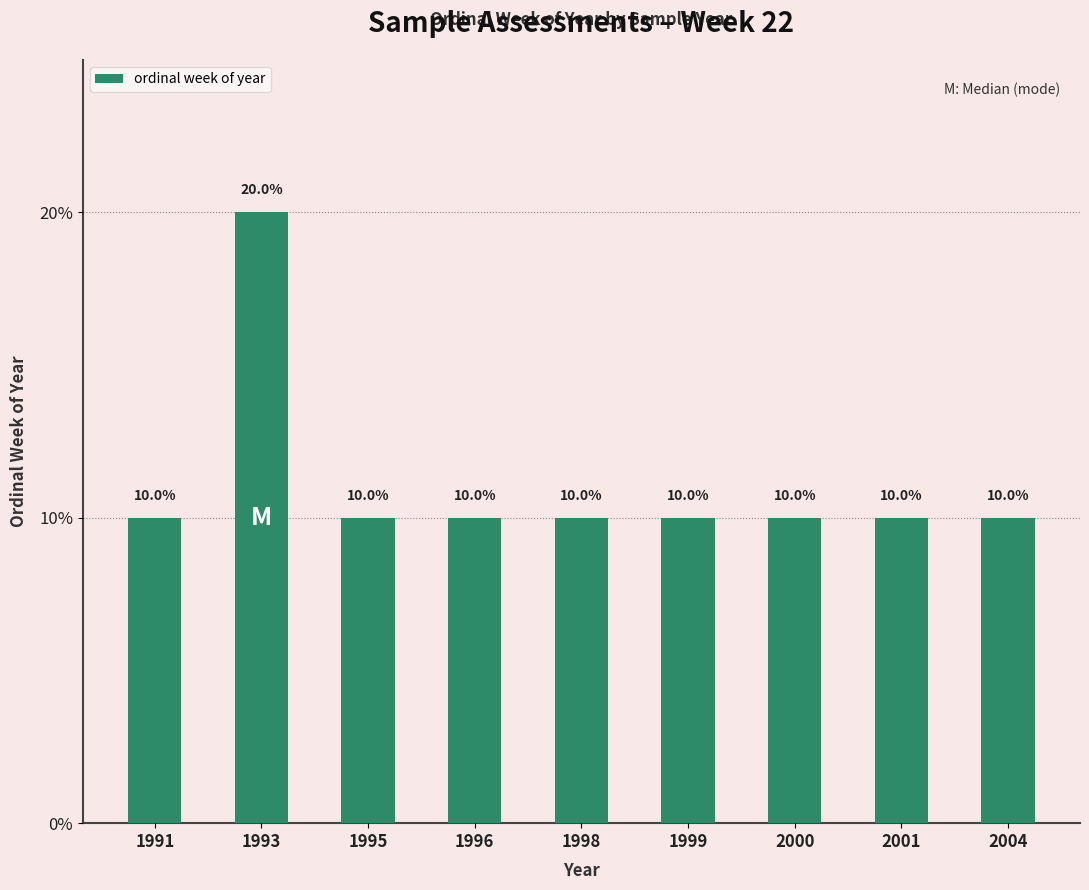

Count the values in the range 0 to 1.

9